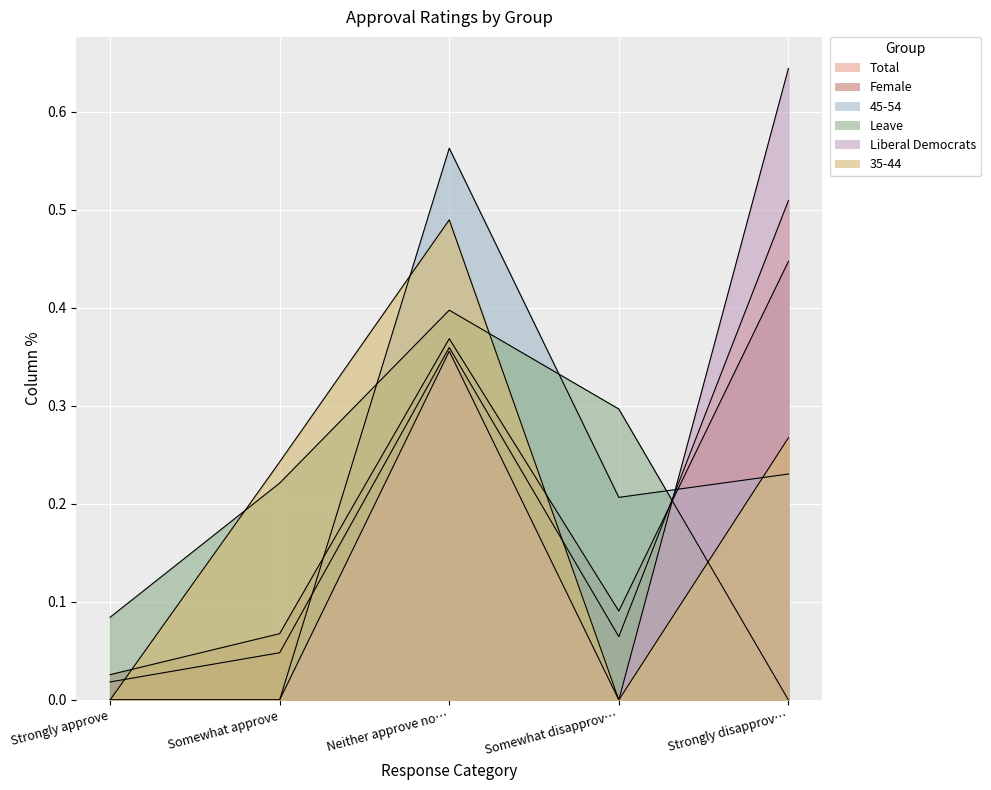

The value of 35-44 at Neither approve no… is 0.1. True or false?

False